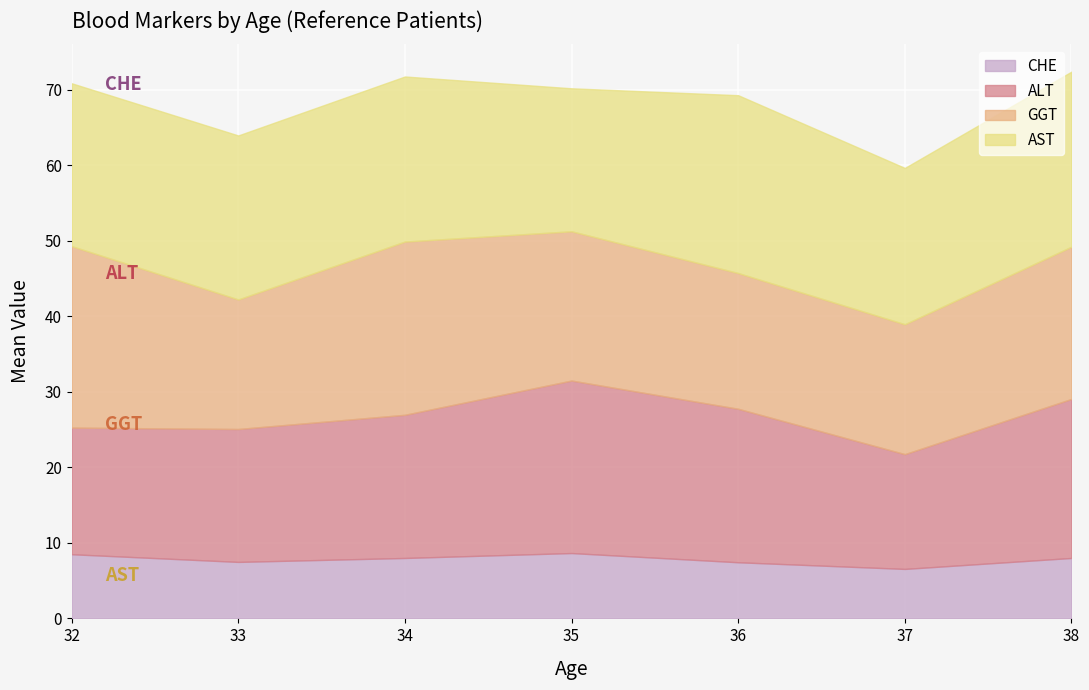

Rank the series by their maximum value, from lowest to highest.

CHE, AST, ALT, GGT